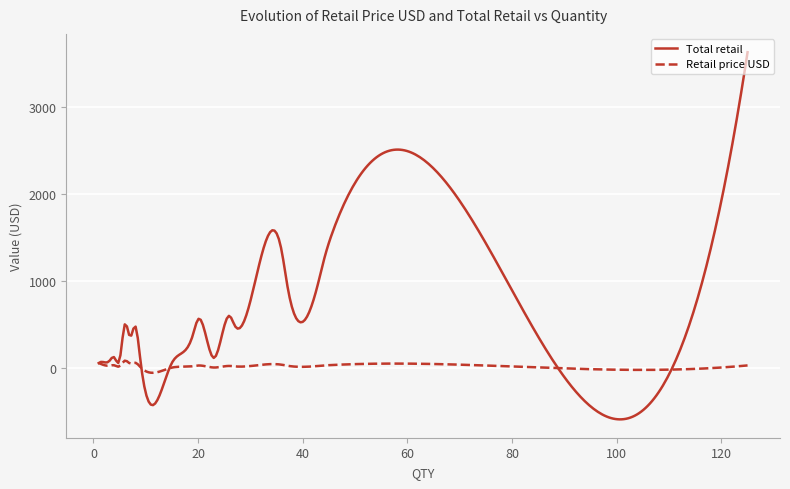

Which series has the widest spread of values?

Total retail